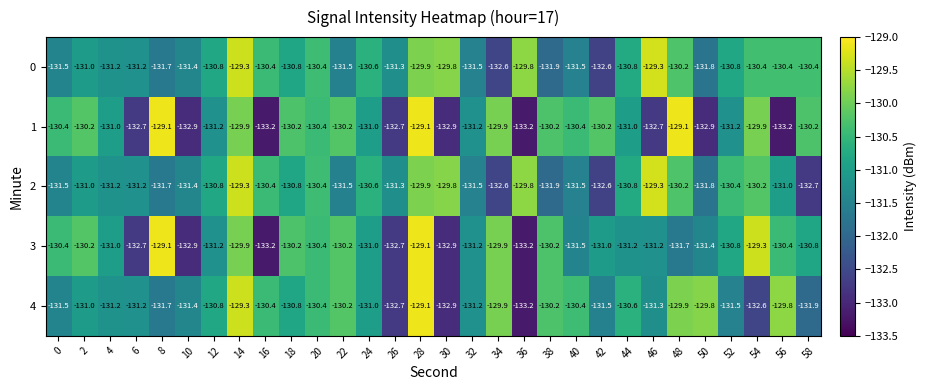

What is the difference between the highest and lowest values at 40?

1.1